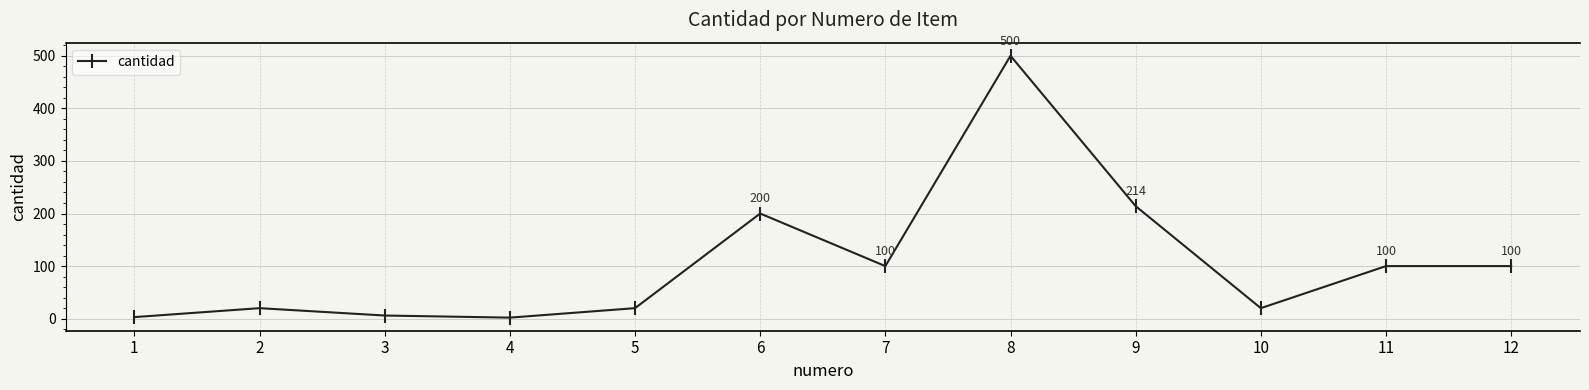

Approximately how many times larger is the value at 8 compared to 3?

83.3